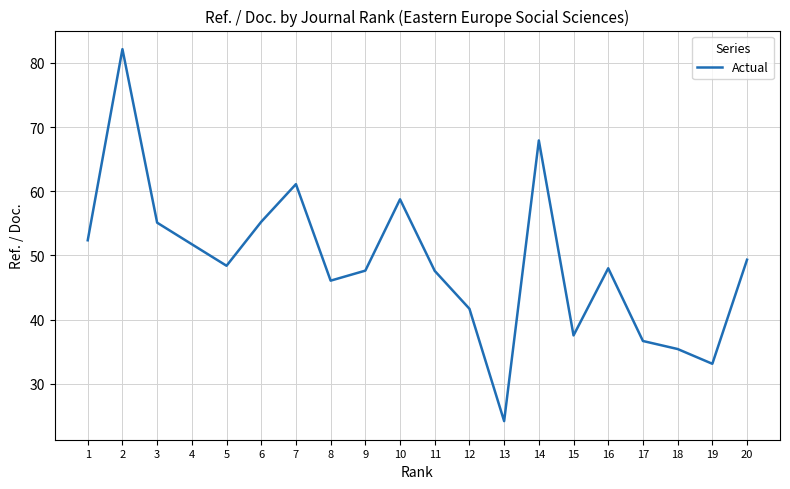

What is the sum of the values at 8 and 9?

93.7